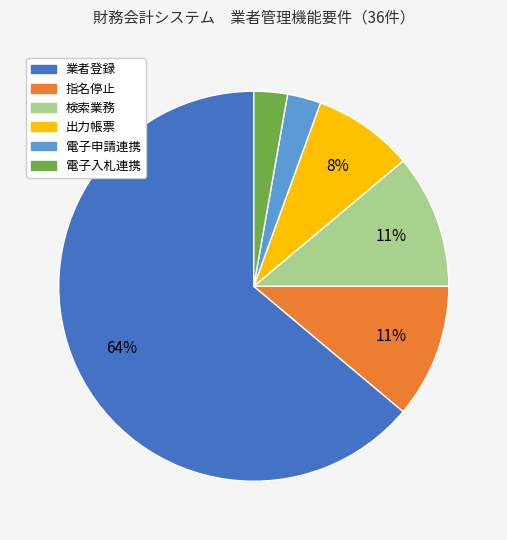

To the nearest percent, what is the difference between the largest and smallest slice percentages?

61%